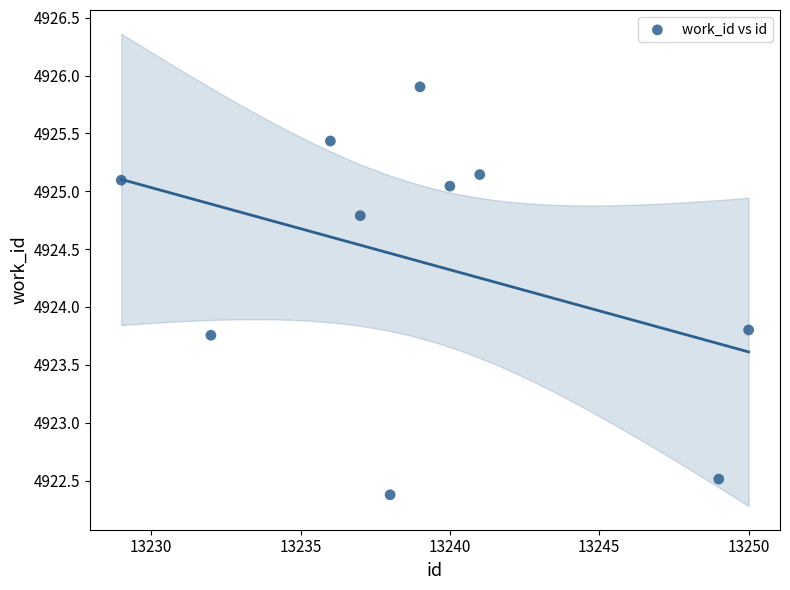

What Y value in the scatter plot is closest to 4924?

4923.8